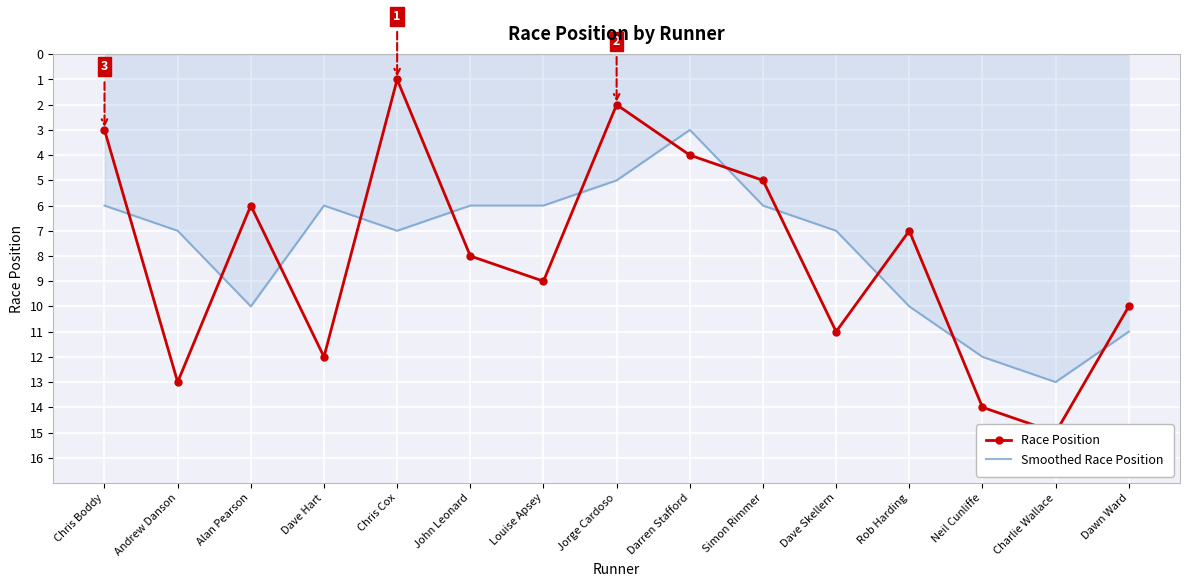

Which label corresponds to the smallest value in the chart?

Chris Cox